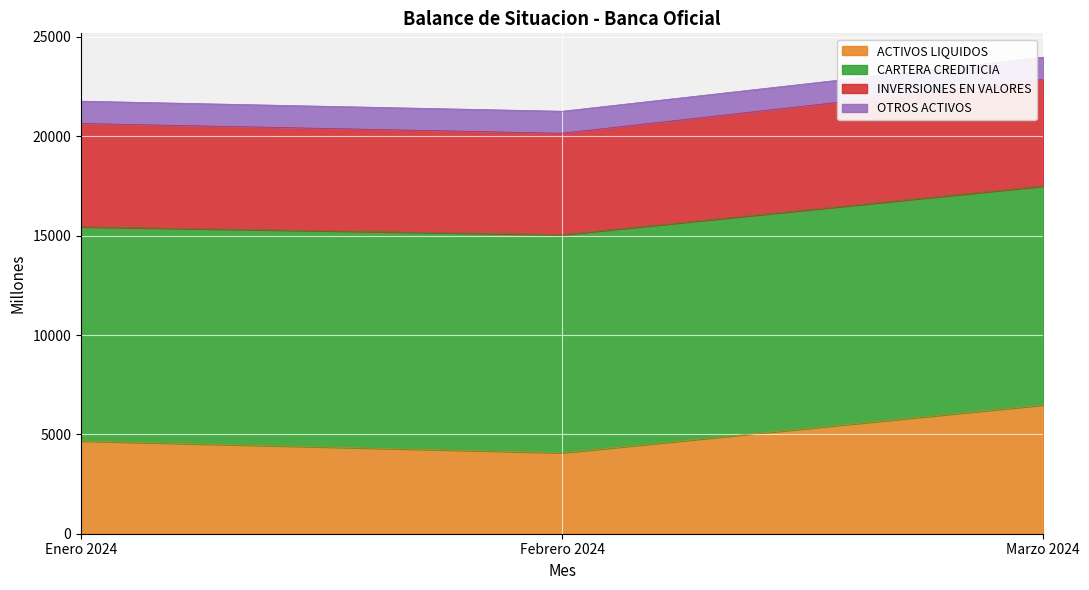

At which category is the sum across all series the highest?

Marzo 2024